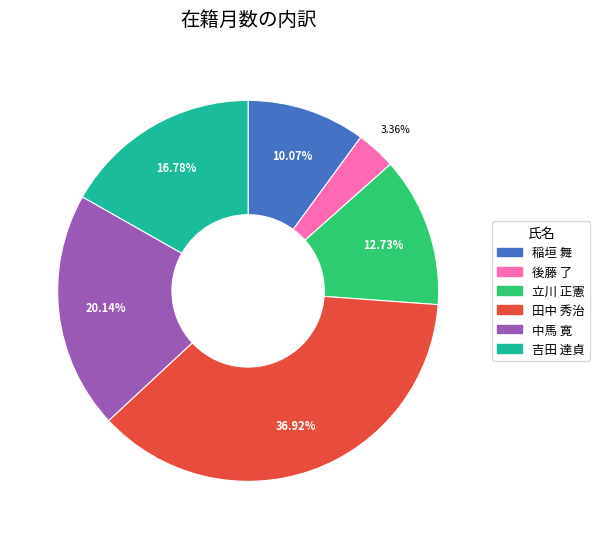

What percentage is the 田中 秀治 slice, to the nearest percent?

37%